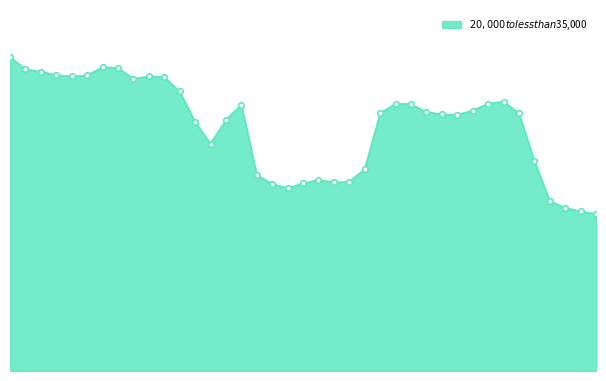

Is this an area chart (filled region under the line)?

Yes